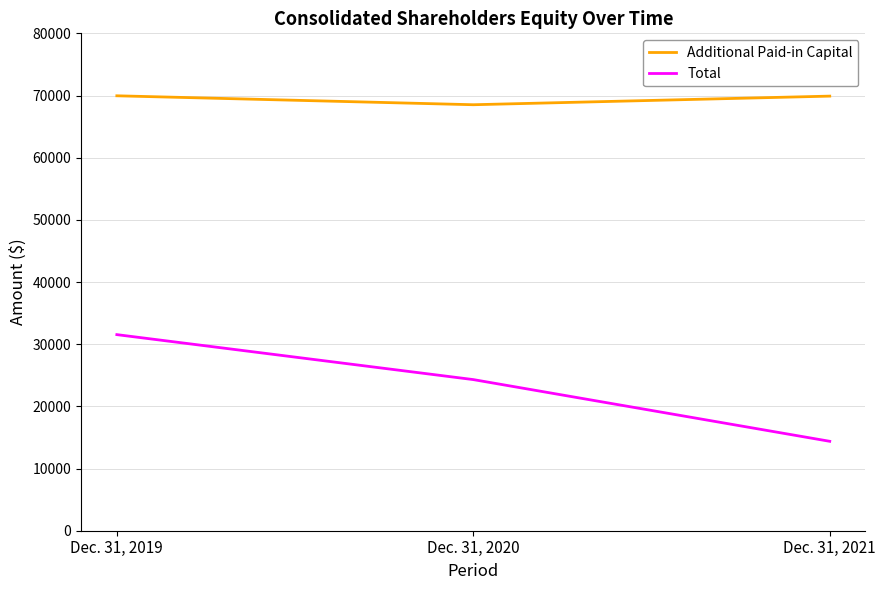

Which series changed the most between Dec. 31, 2019 and Dec. 31, 2021?

Total